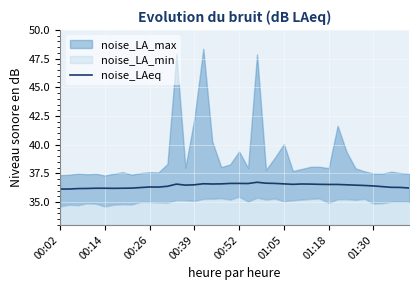

True or false: noise_LAeq has a value of 36.1 at 00:02.

True